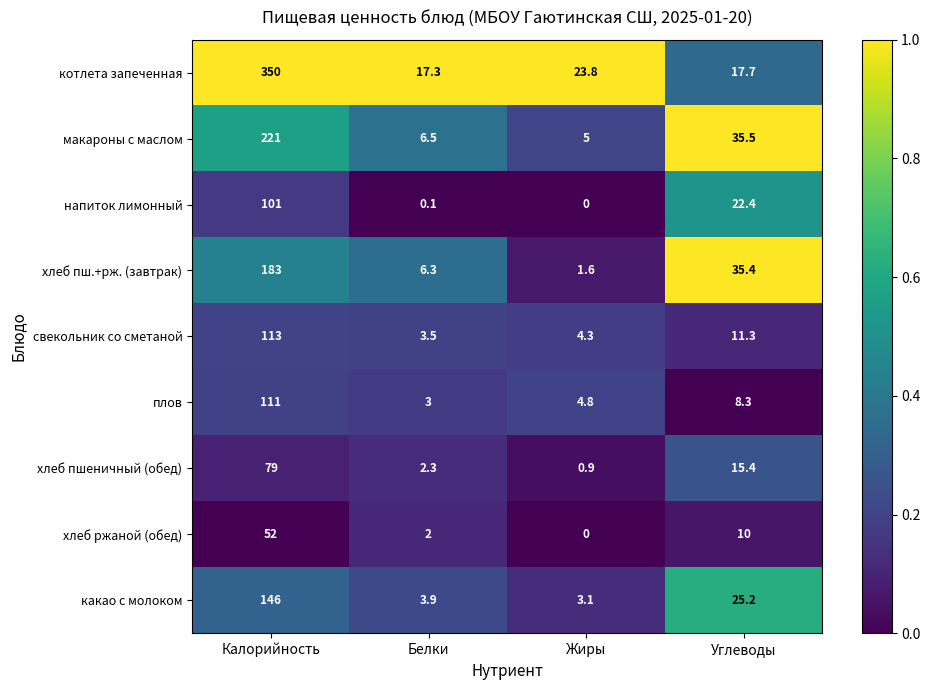

At Углеводы, list the series in order from largest to smallest.

макароны с маслом, хлеб пш.+рж. (завтрак), какао с молоком, напиток лимонный, котлета запеченная, хлеб пшеничный (обед), свекольник со сметаной, хлеб ржаной (обед), плов